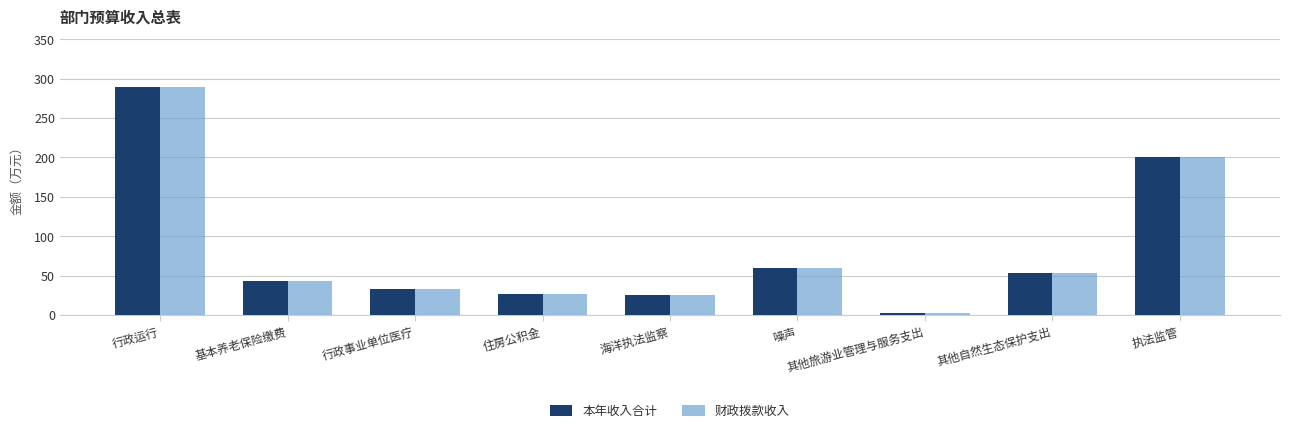

What is the lowest value of the 本年收入合计 series?

3.0